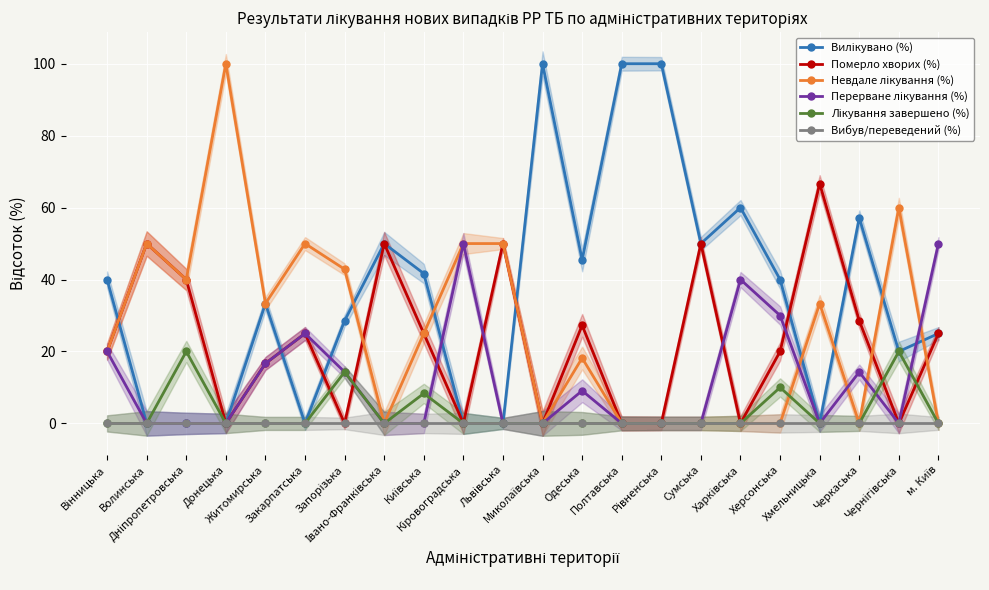

What is the label of the 9th point from the left?

Київська